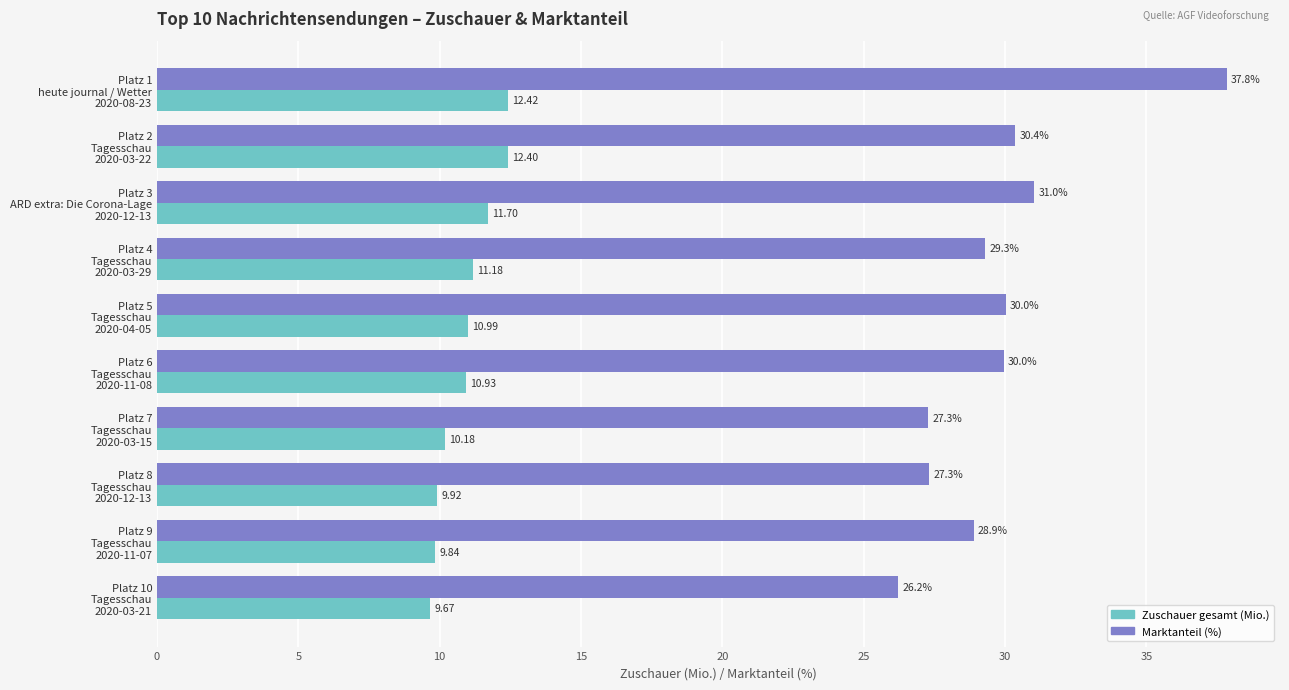

Rank the categories by Marktanteil (%) value from lowest to highest.

Platz 10
Tagesschau
2020-03-21, Platz 7
Tagesschau
2020-03-15, Platz 8
Tagesschau
2020-12-13, Platz 9
Tagesschau
2020-11-07, Platz 4
Tagesschau
2020-03-29, Platz 6
Tagesschau
2020-11-08, Platz 5
Tagesschau
2020-04-05, Platz 2
Tagesschau
2020-03-22, Platz 3
ARD extra: Die Corona-Lage
2020-12-13, Platz 1
heute journal / Wetter
2020-08-23